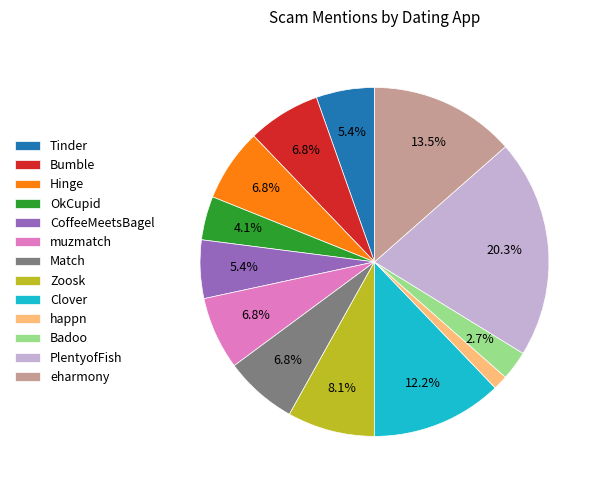

What is the largest slice in the pie chart?

PlentyofFish